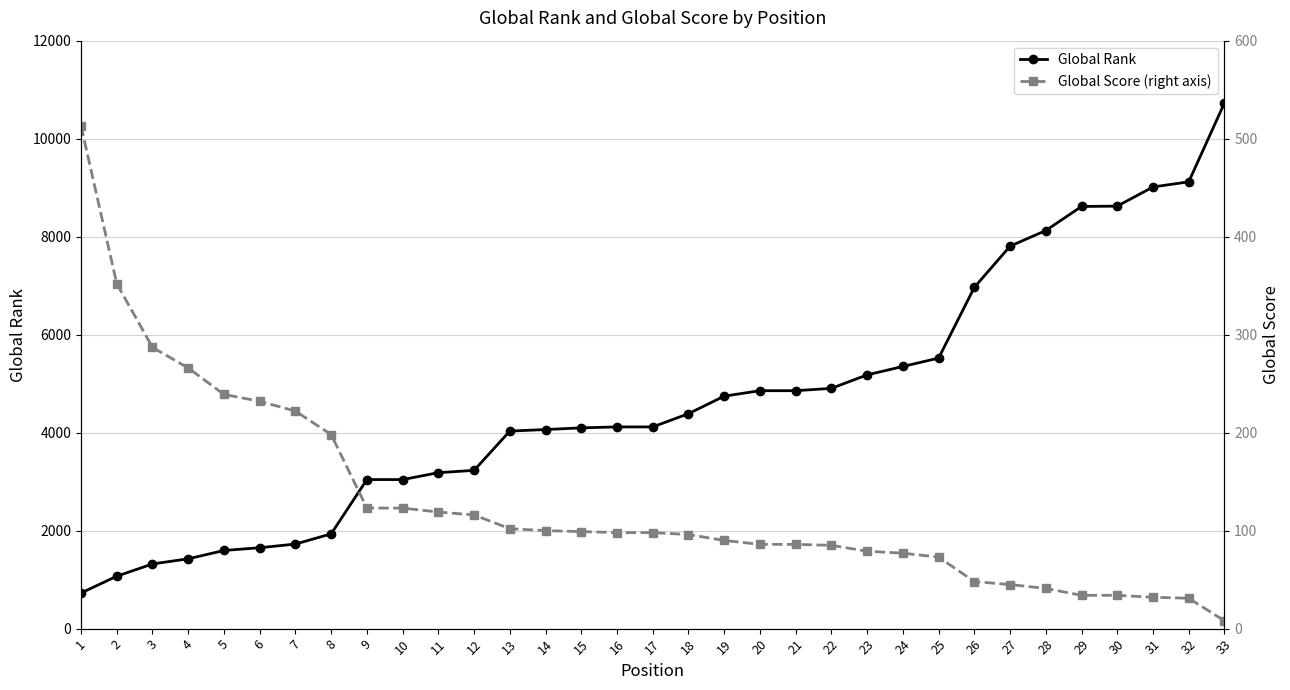

What are all the series names shown in the legend?

Global Rank, Global Score (right axis)